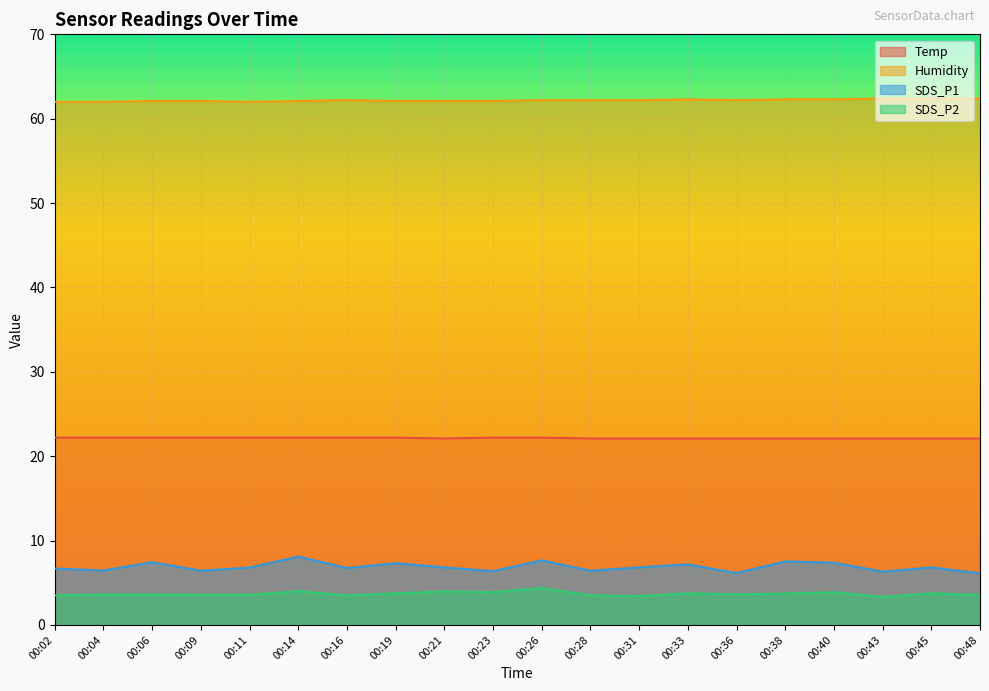

What is the value of the SDS_P2 point at the 17th from the left?

3.9